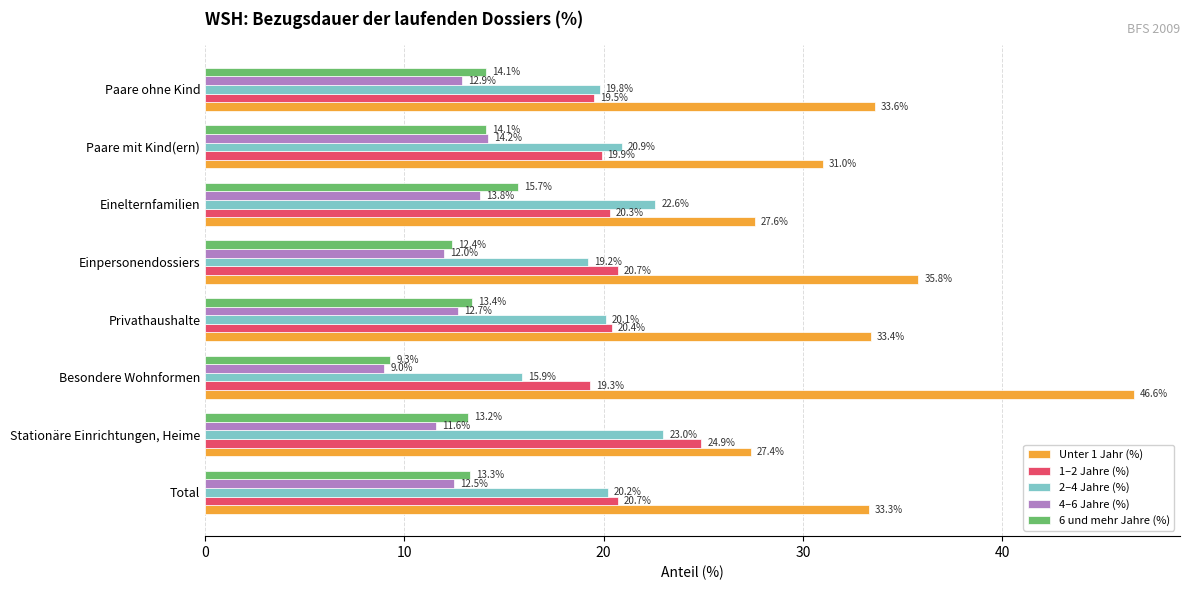

How many values in the 1–2 Jahre (%) series exceed 20?

5